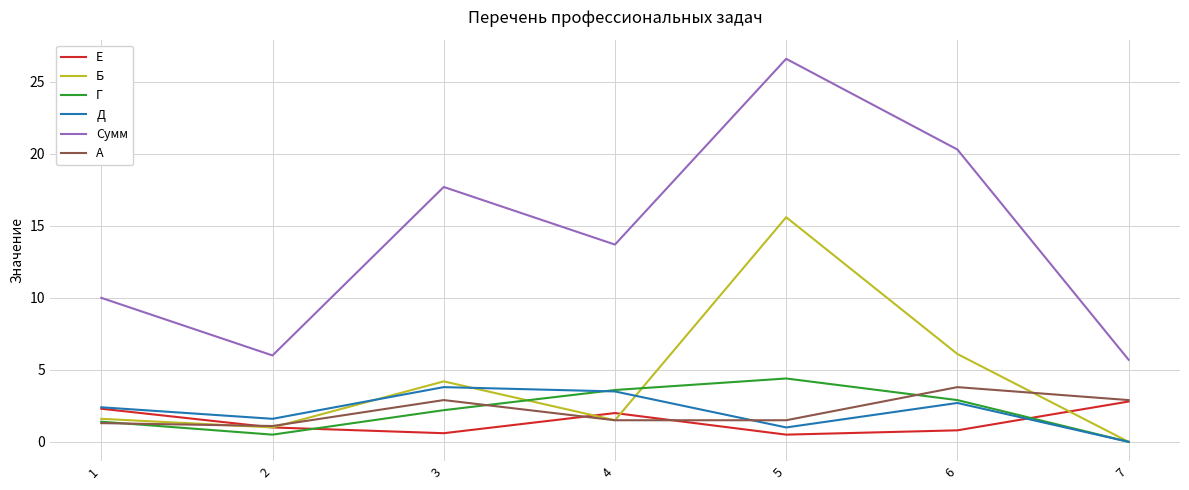

At which label is Б closest to 7?

6